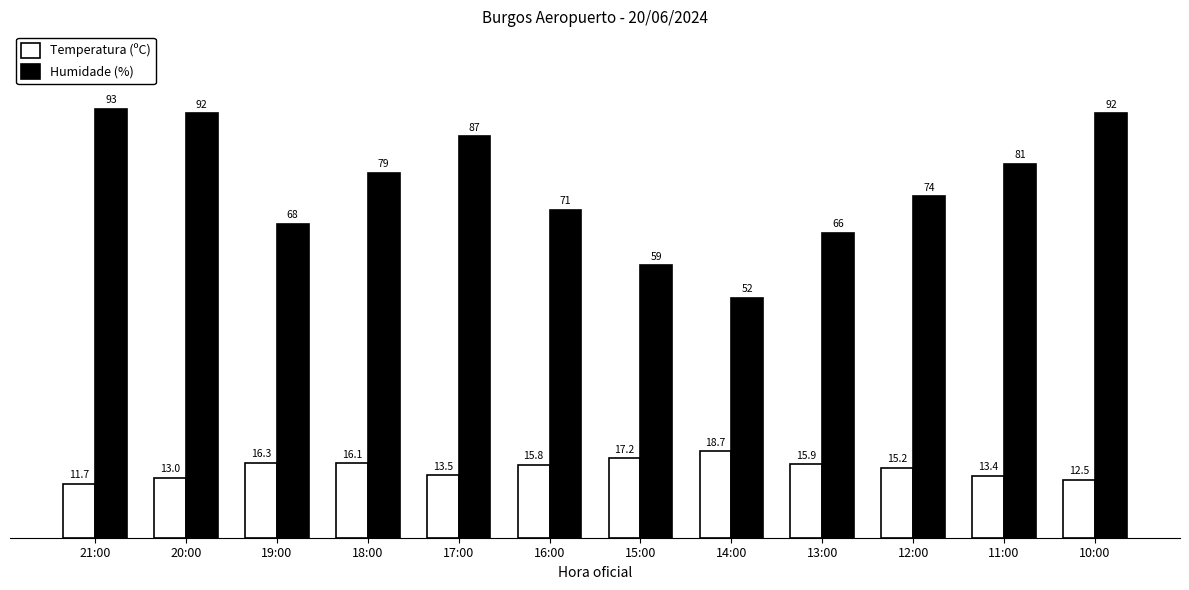

What is the highest value of the Humidade (%) series?

93.0